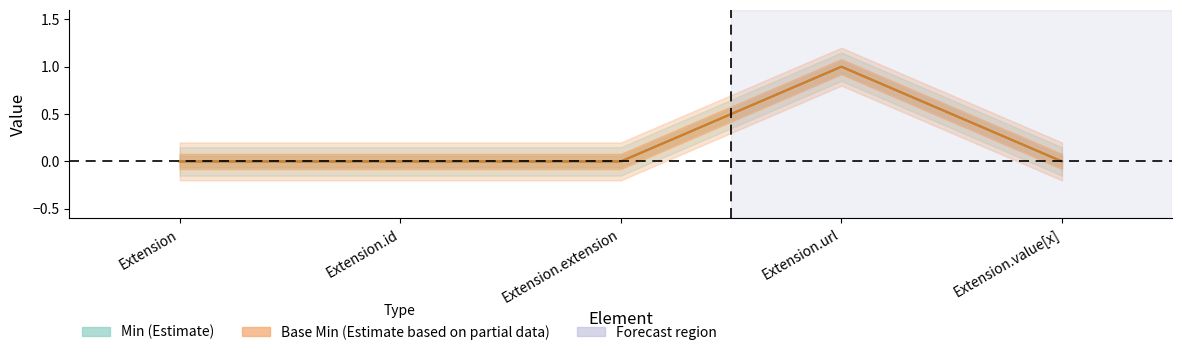

What is the label of the 5th point from the left?

Extension.value[x]